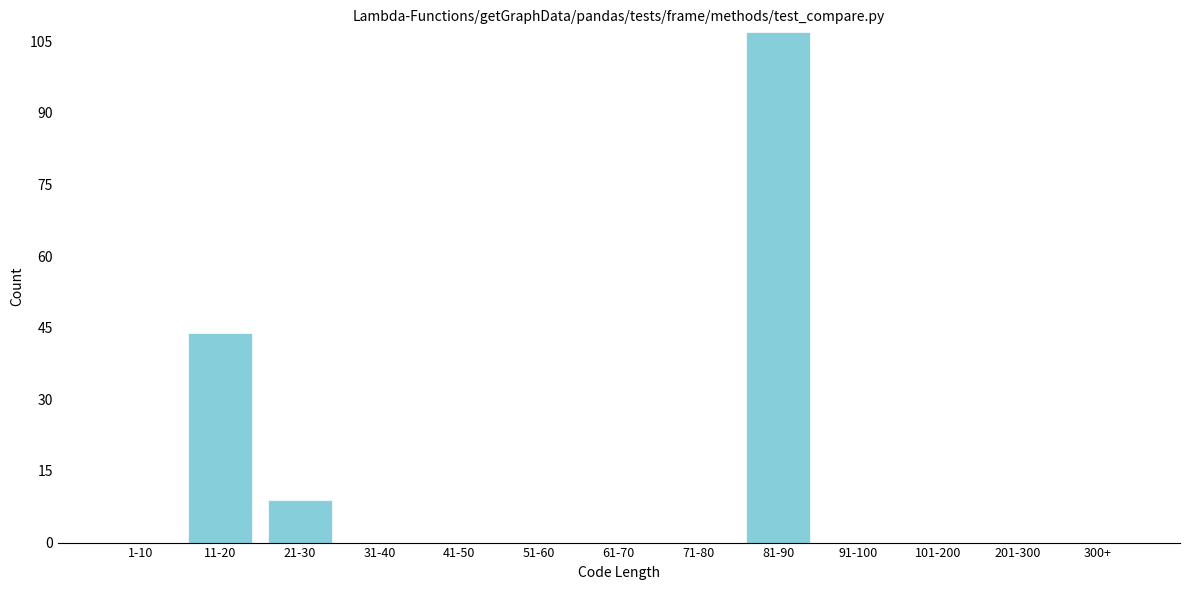

Reading right to left, list all the values displayed in this chart.

300+=0	201-300=0	101-200=0	91-100=0	81-90=107	71-80=0	61-70=0	51-60=0	41-50=0	31-40=0	21-30=9	11-20=44	1-10=0